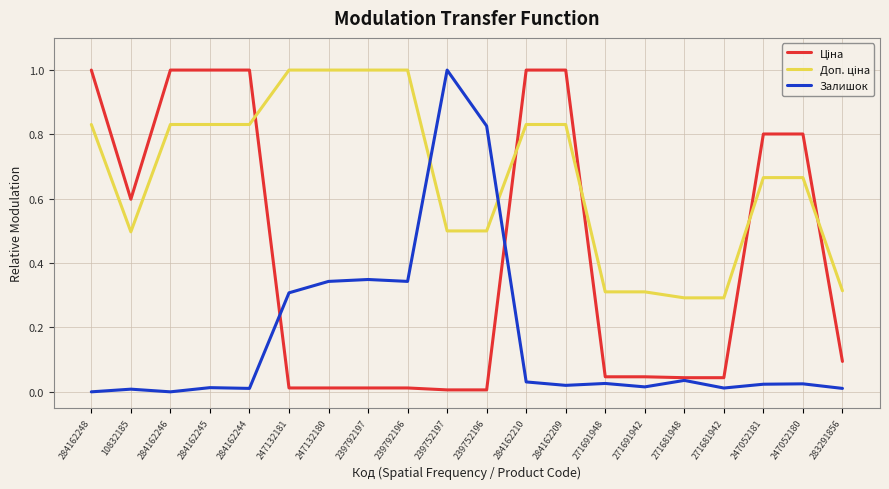

Is it true that Залишок equals 1.4 at 239752196?

False